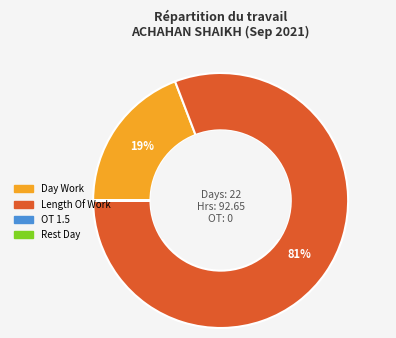

To the nearest percent, what is the difference between the largest and smallest slice percentages?

81%